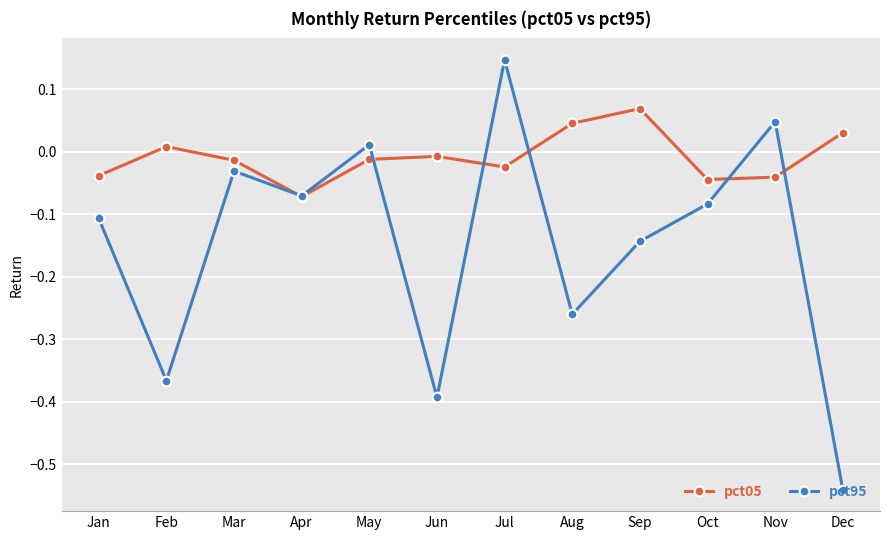

How many positive values does the pct95 series have?

3